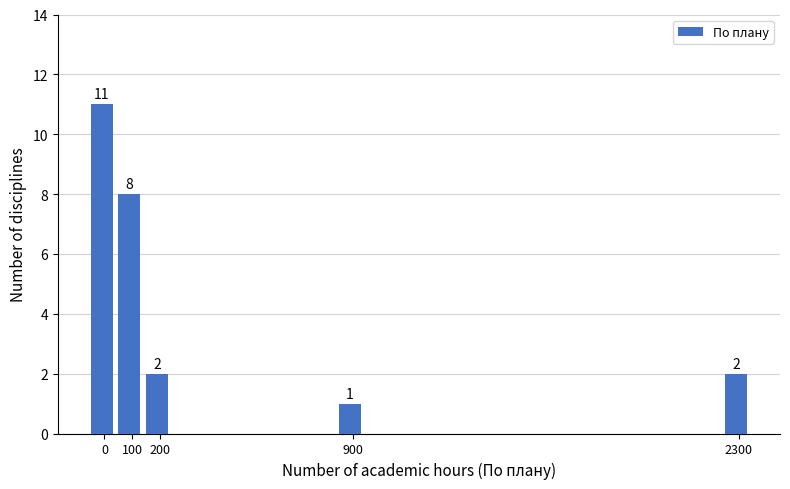

Reading left to right, extract all data points from this chart.

11	8	2	1	2